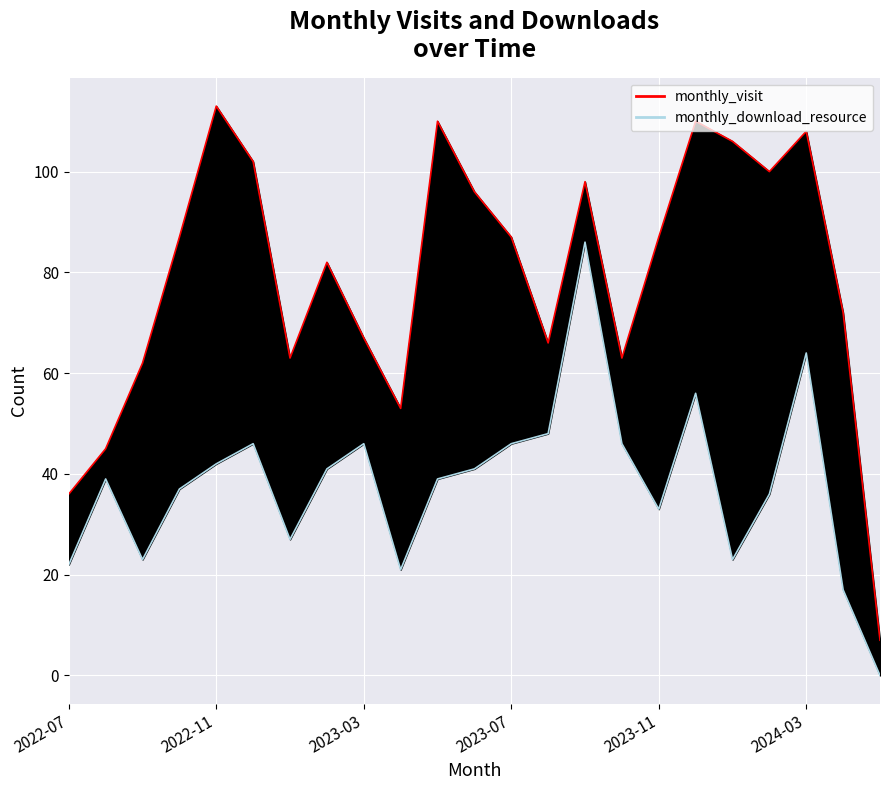

List the series in order of their overall mean, lowest first.

monthly_download_resource, monthly_visit line